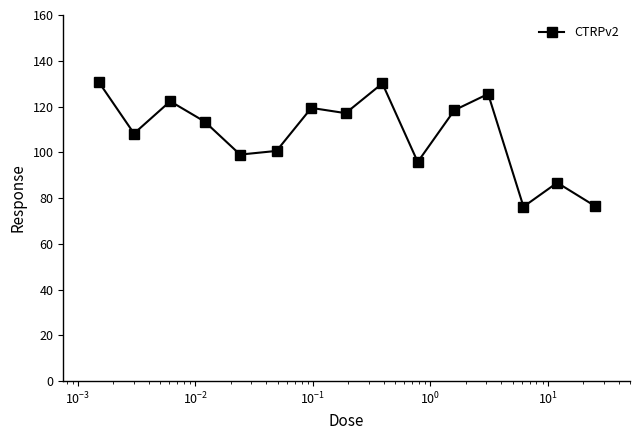

Is this an area chart (filled region under the line)?

No